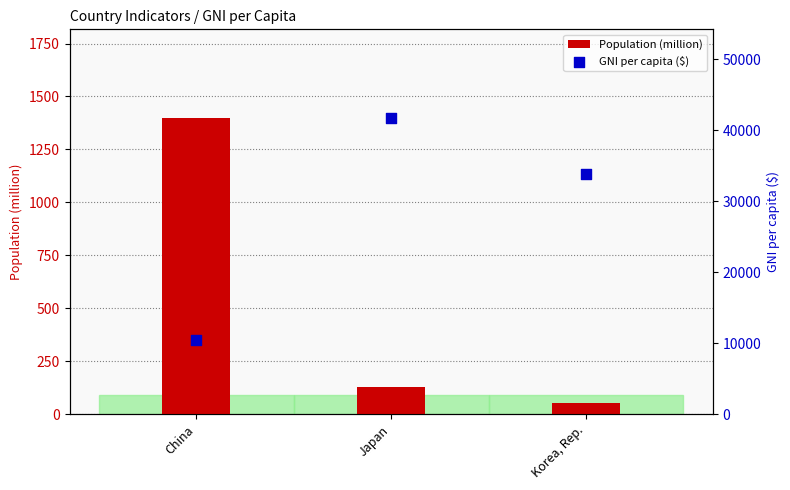

Which series reaches the maximum Y coordinate?

GNI per capita ($)